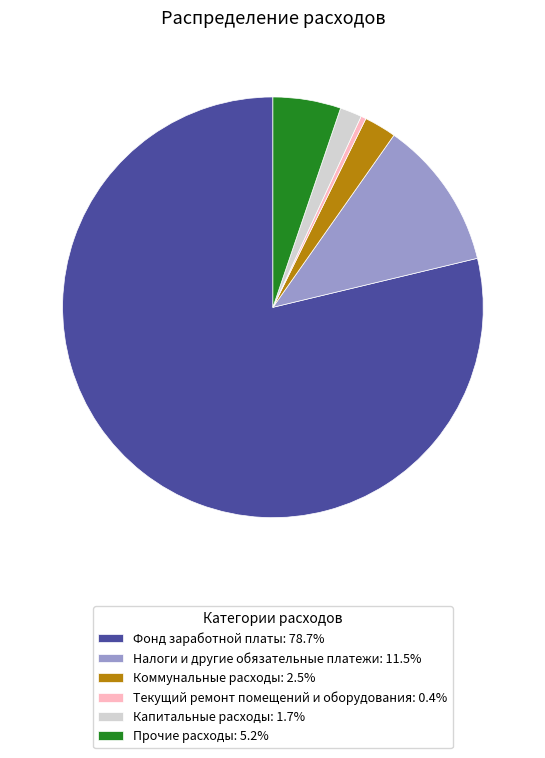

Which slice is the largest?

Фонд заработной платы